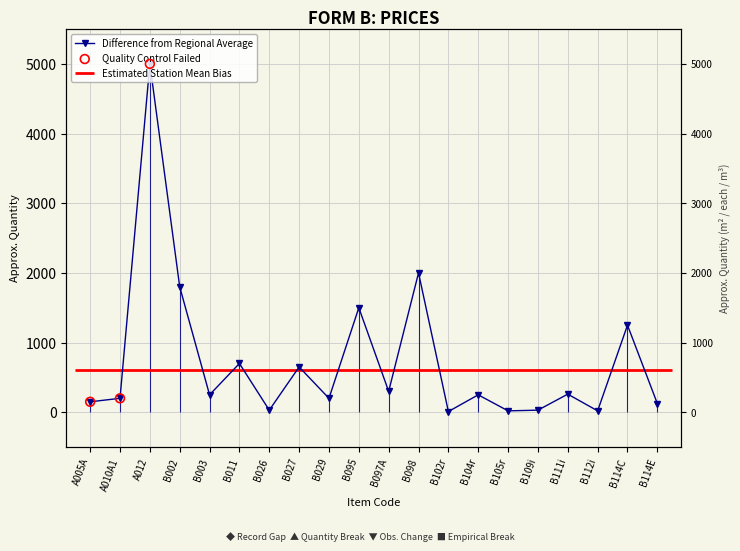

What is the change in value from B109i to B114C?

+1220